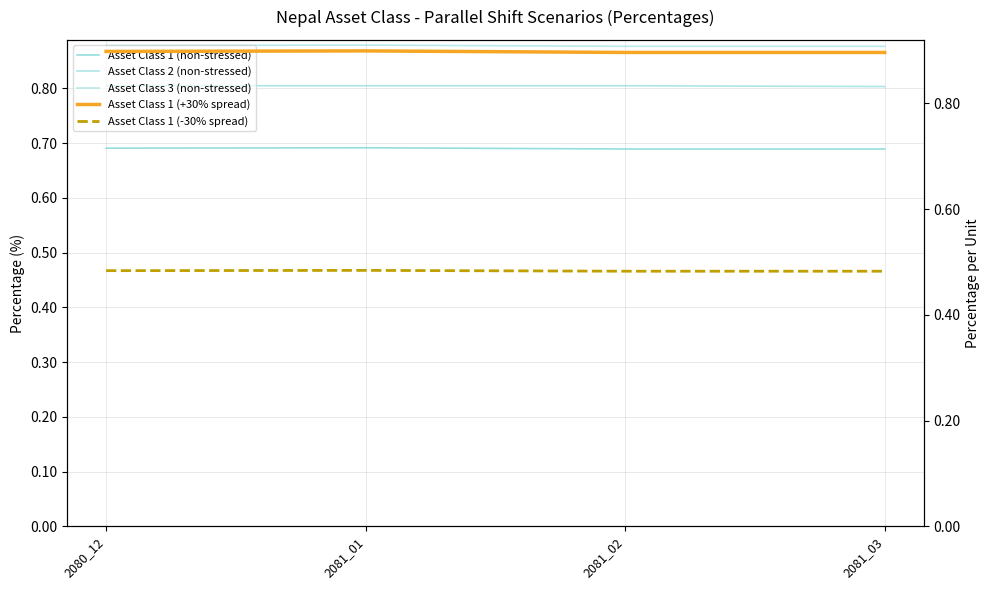

True or false: Asset Class 1 (non-stressed) and Asset Class 3 (non-stressed) cross at least once.

False